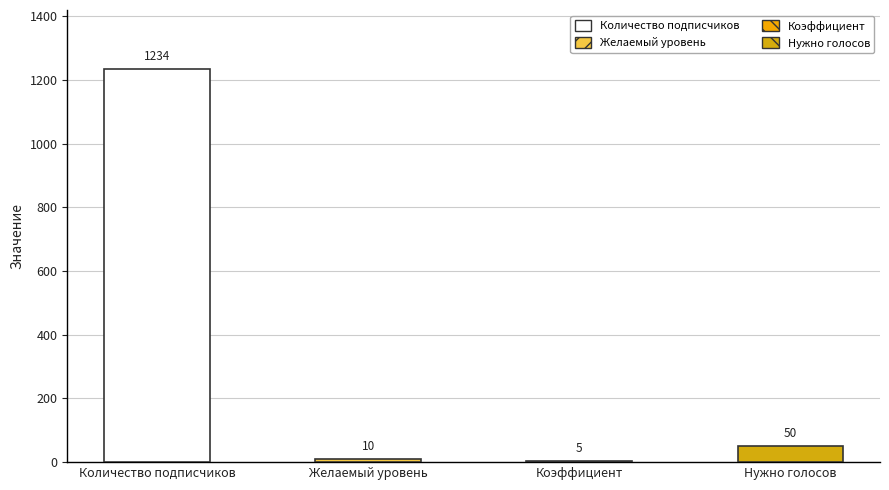

Reading right to left, list all the values displayed in this chart.

Нужно голосов=50	Коэффициент=5	Желаемый уровень=10	Количество подписчиков=1234